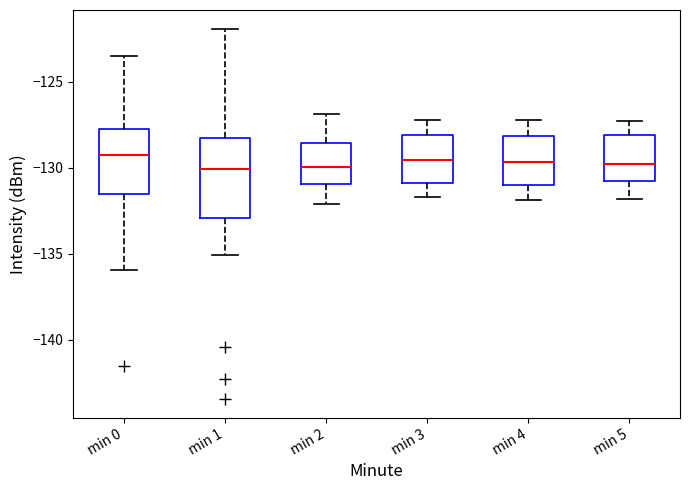

Reading left to right, transcribe this box plot: for each box, give where its median line is, the range the box spans, and where its two whiskers end, as read against the y-axis. The values are not printed on the chart, so give them approximately, as read against the axis.

min 0: median -129.5, box -131.5 to -128.0, whiskers -136.0 to -123.5
min 1: median -130.0, box -133.0 to -128.5, whiskers -135.0 to -122.0
min 2: median -130.0, box -131.0 to -128.5, whiskers -132.0 to -127.0
min 3: median -129.5, box -131.0 to -128.0, whiskers -131.5 to -127.0
min 4: median -129.5, box -131.0 to -128.0, whiskers -132.0 to -127.0
min 5: median -130.0, box -131.0 to -128.0, whiskers -132.0 to -127.5